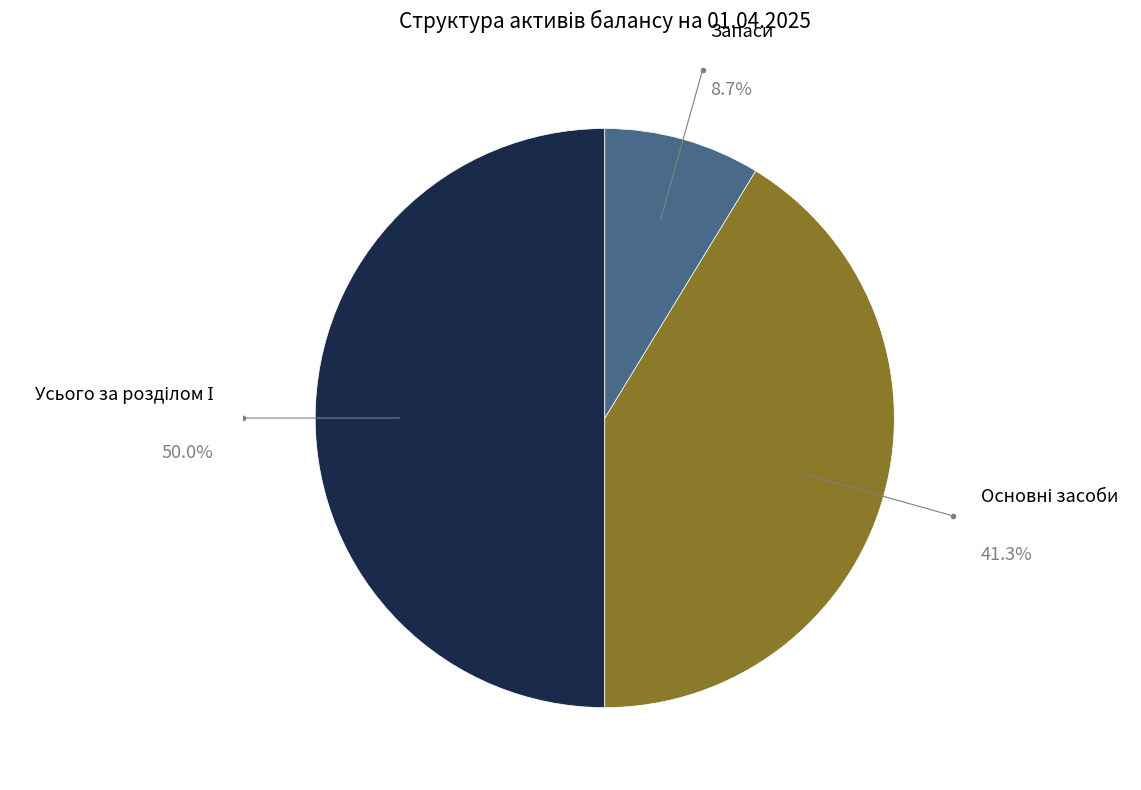

Rank the categories by value from highest to lowest.

Усього за розділом І, Основні засоби, Запаси